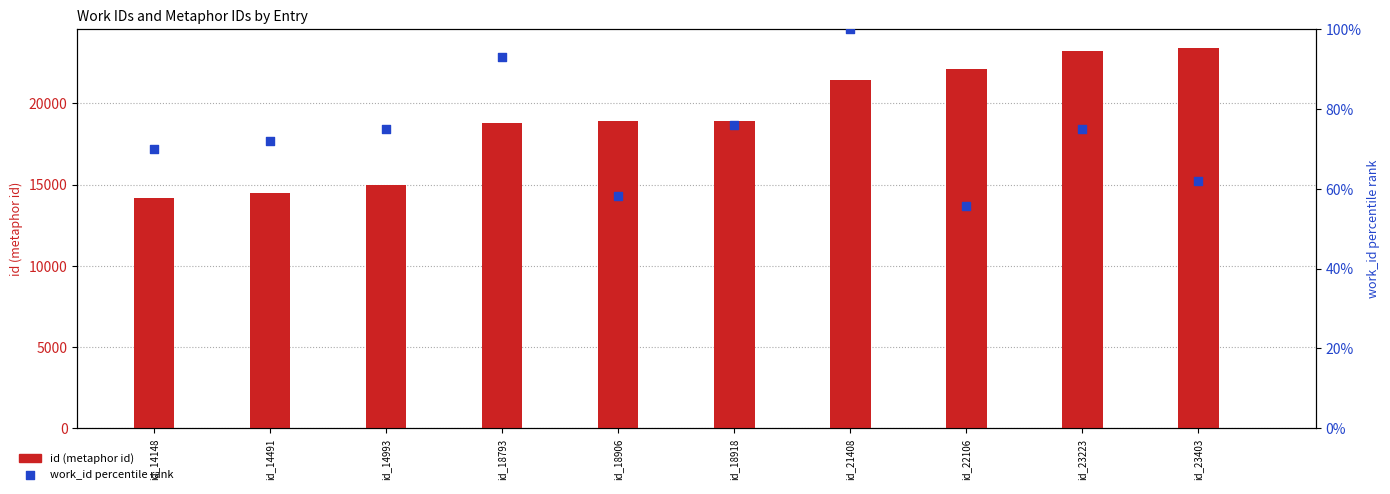

At which category is the sum across all series the highest?

id_21408